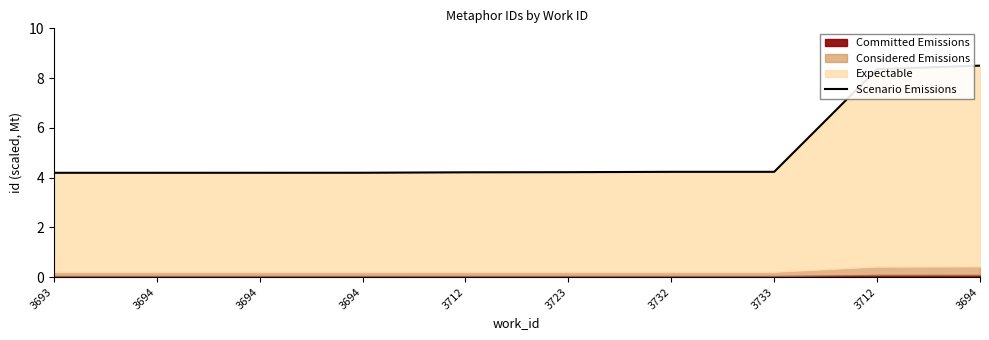

What is the change in value from 3694 to 3712?

+4.2